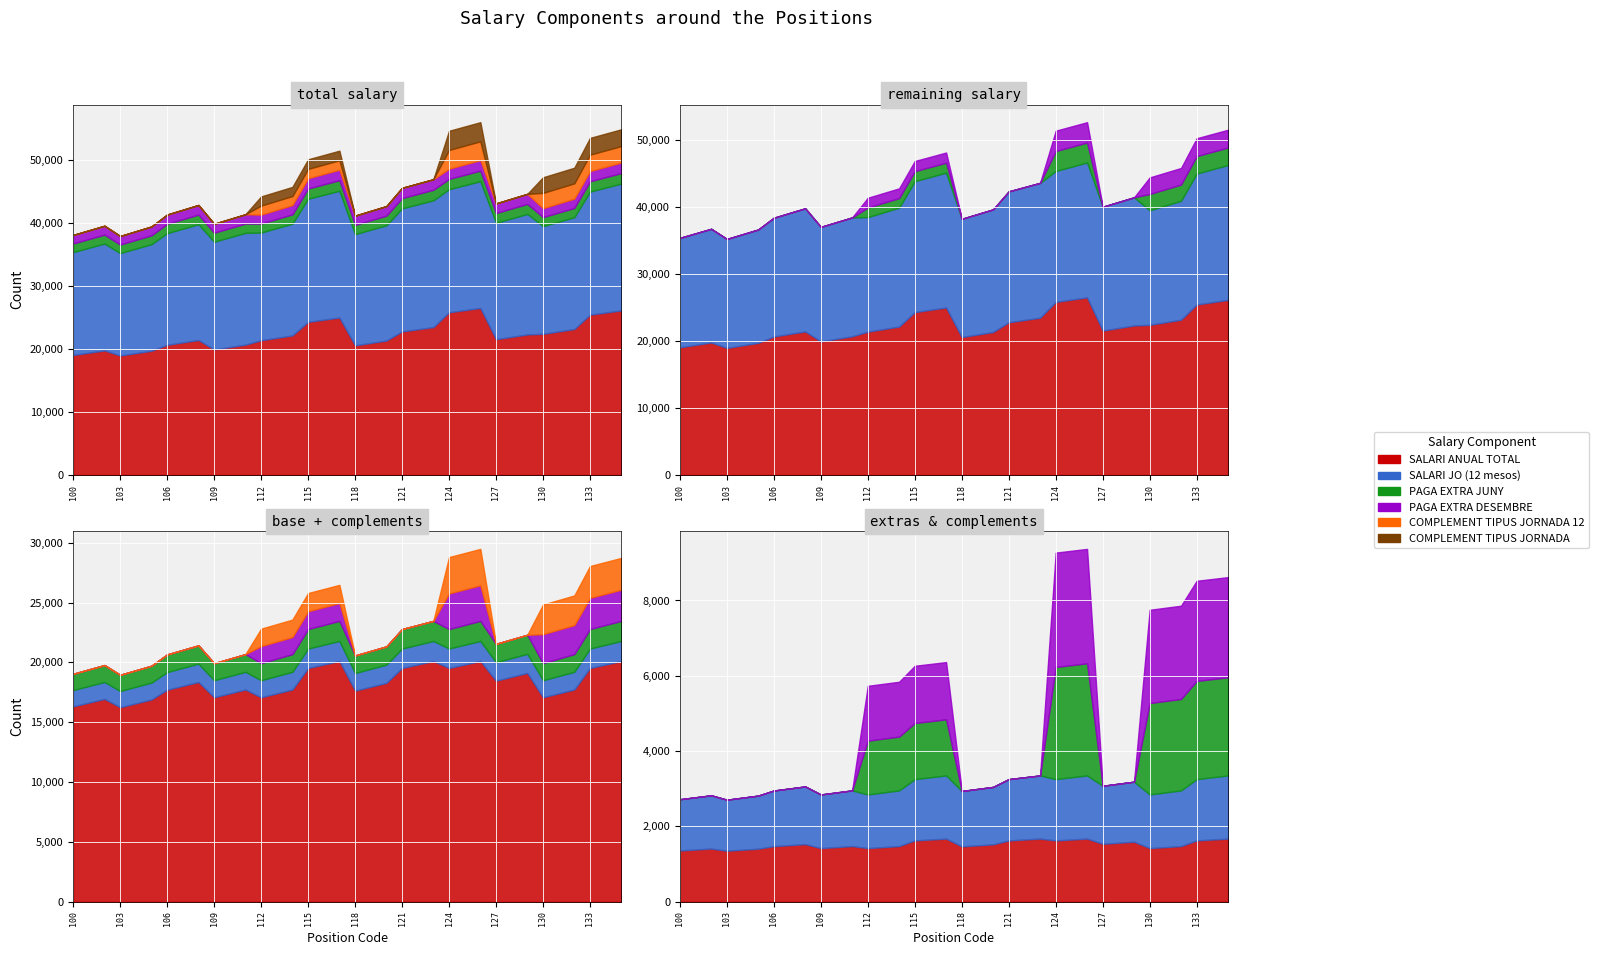

Read the COMPLEMENT TIPUS JORNADA value at 124.

3038.0